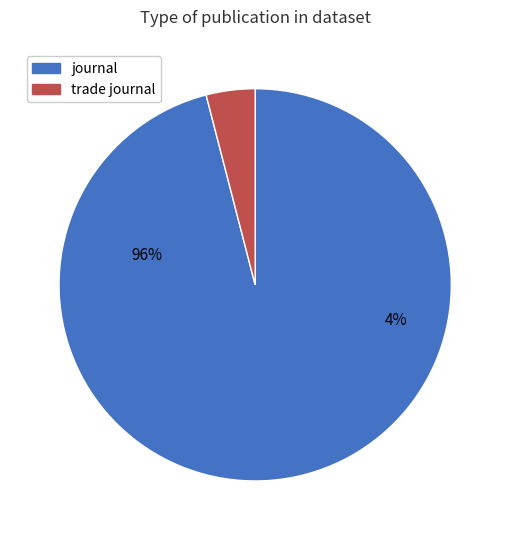

Which slice represents more than half of the pie?

journal